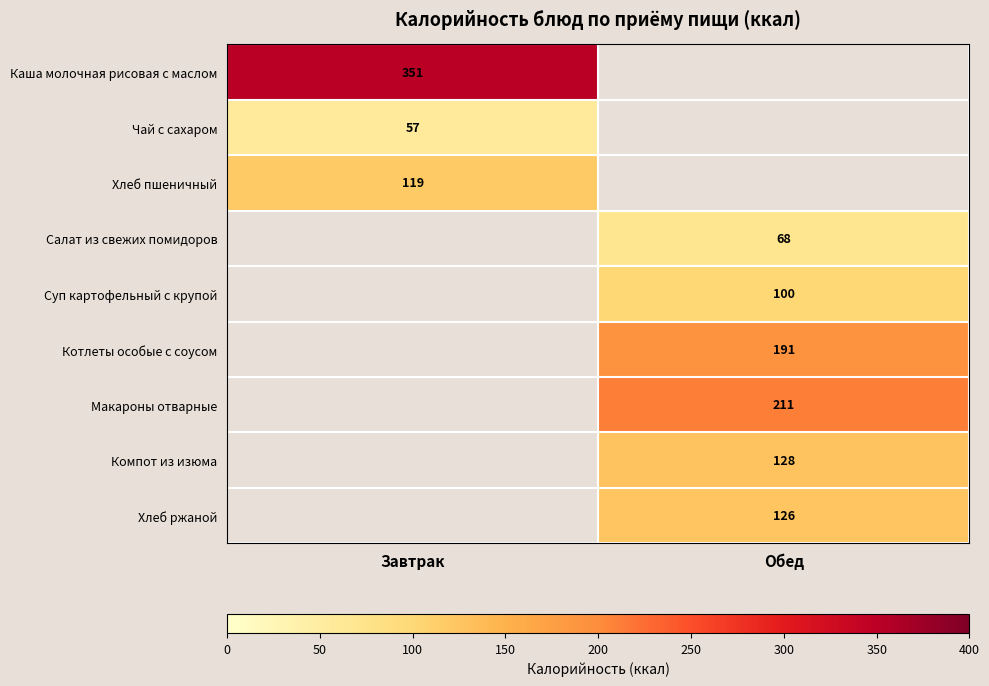

How many distinct data groups are displayed?

9